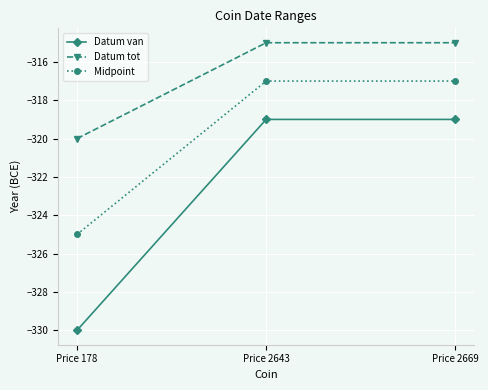

List the series in order of their overall mean, lowest first.

Datum van, Midpoint, Datum tot